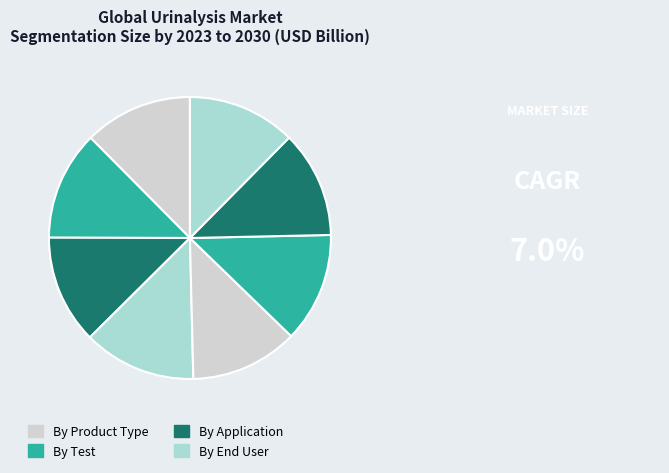

How many slices are in this pie chart?

8